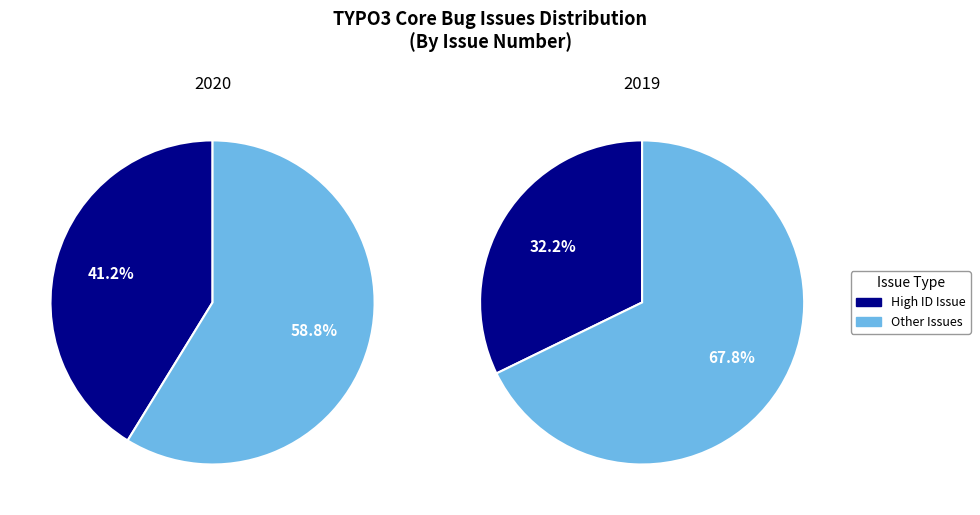

The 28320 slice represents 24% of the pie. True or false?

False